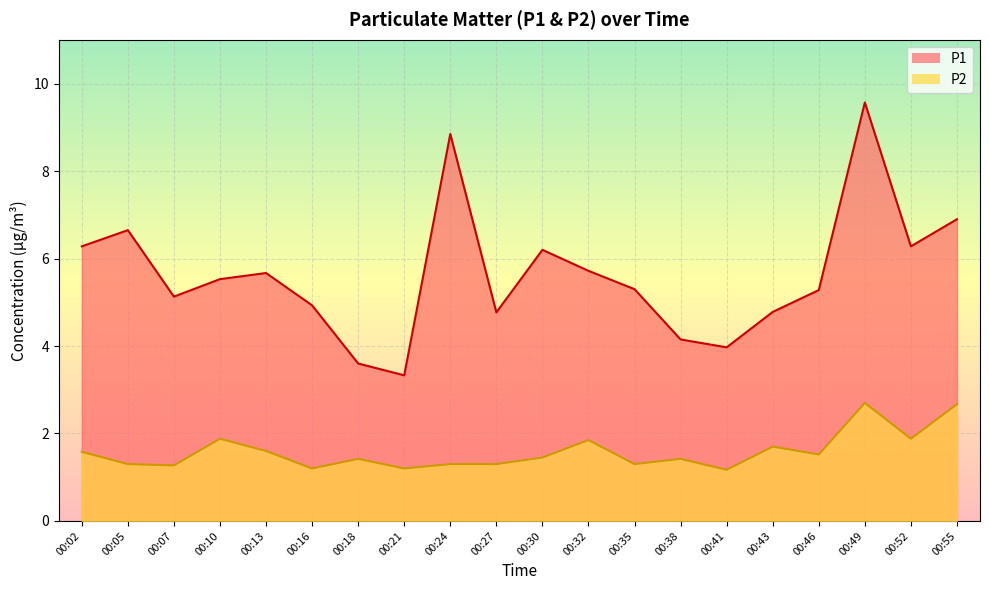

True or false: P1 and P2 intersect in this chart.

False